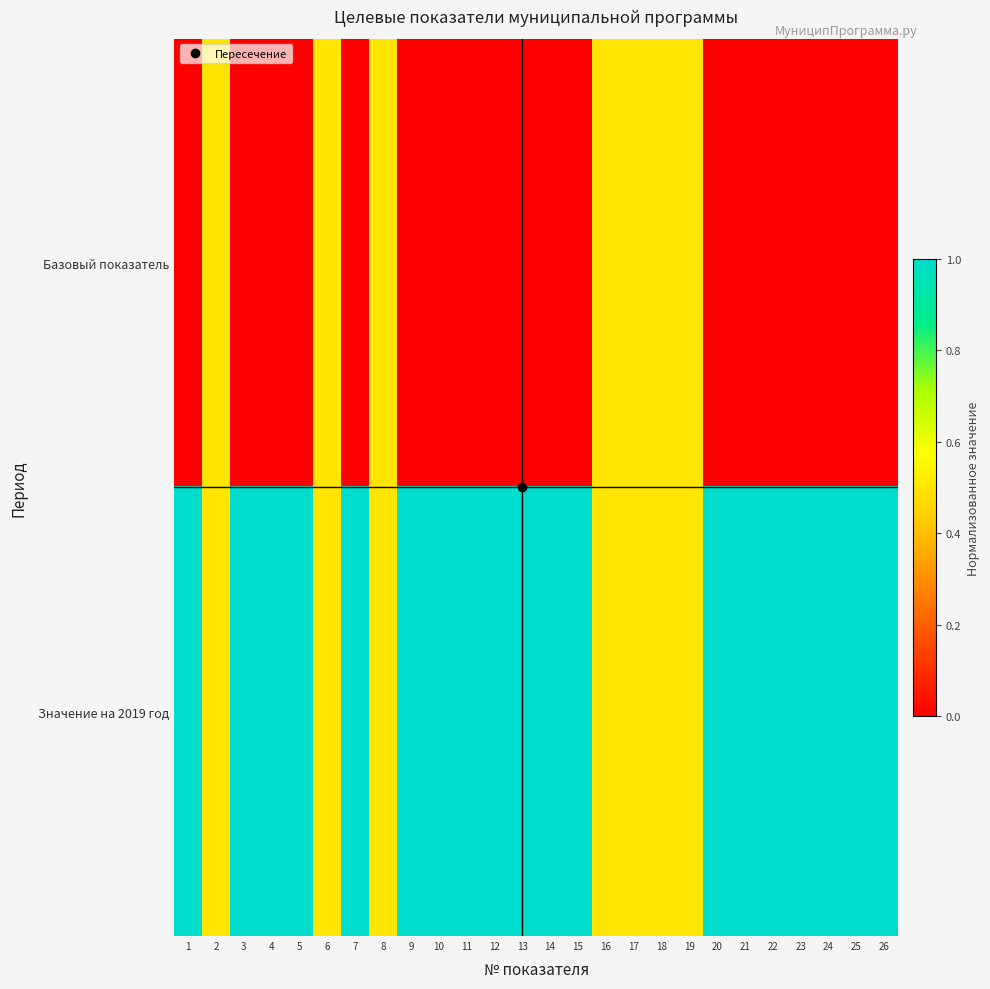

Rank the series at 2 from lowest to highest value.

Базовый показатель, Значение на 2019 год